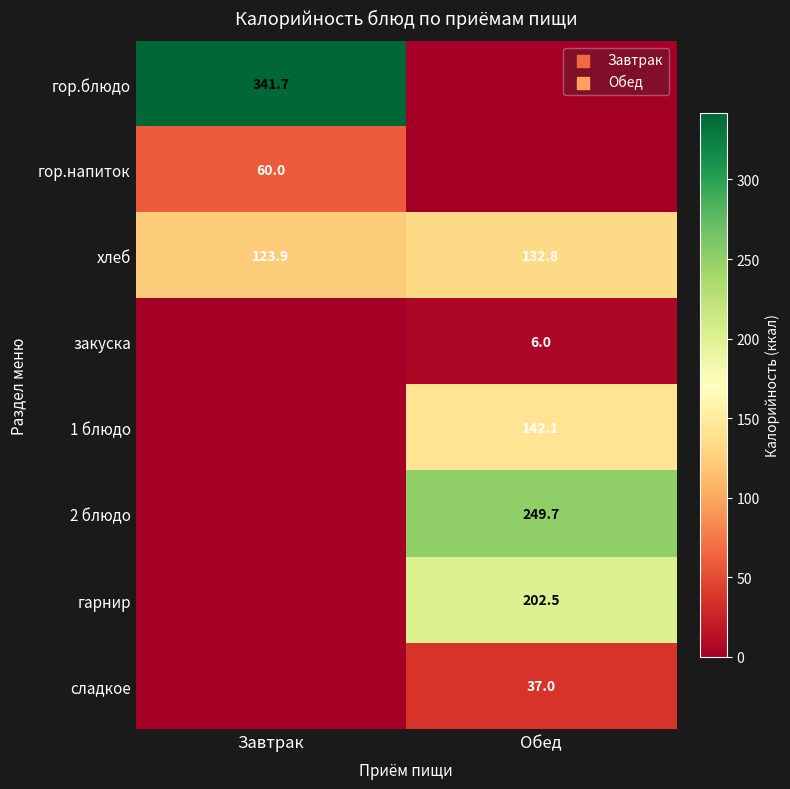

The 2 блюдо series shows 423.3 at Обед. True or false?

False